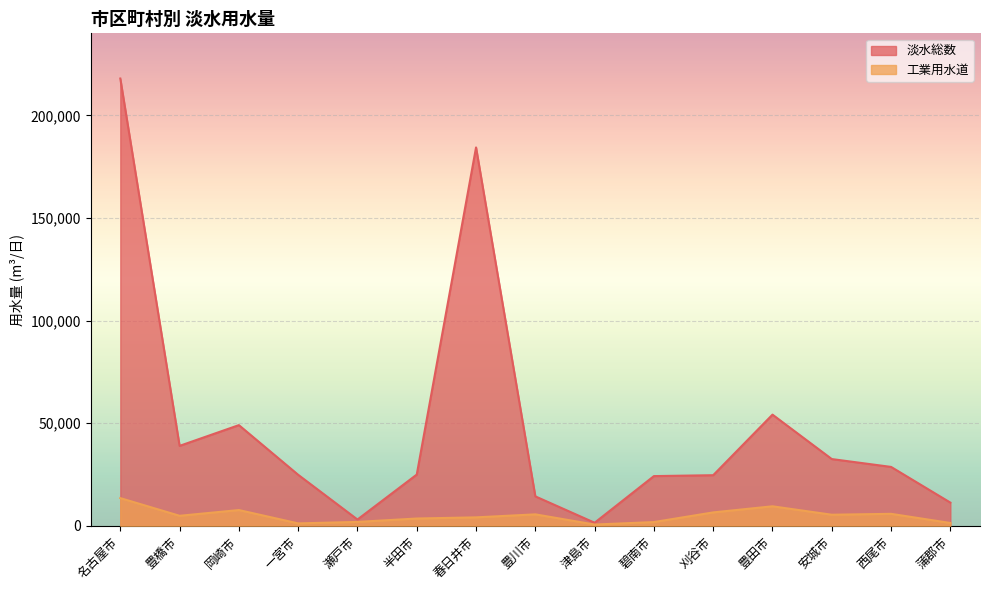

Reading right to left, transcribe all the data shown in this chart.

淡水総数: 蒲郡市=11271	西尾市=28667	安城市=32495	豊田市=54152	刈谷市=24628	碧南市=24192	津島市=1457	豊川市=14309	春日井市=184393	半田市=24934	瀬戸市=3026	一宮市=24824	岡崎市=49036	豊橋市=38925	名古屋市=217973
工業用水道: 蒲郡市=1335	西尾市=5799	安城市=5361	豊田市=9474	刈谷市=6498	碧南市=1786	津島市=581	豊川市=5544	春日井市=4079	半田市=3516	瀬戸市=1867	一宮市=1137	岡崎市=7643	豊橋市=4846	名古屋市=13464